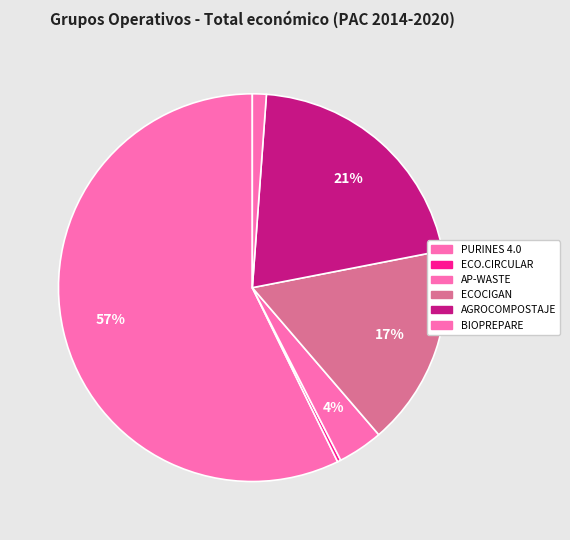

Rank the categories by value from highest to lowest.

PURINES 4.0, AGROCOMPOSTAJE, ECOCIGAN, AP-WASTE, BIOPREPARE, ECO.CIRCULAR